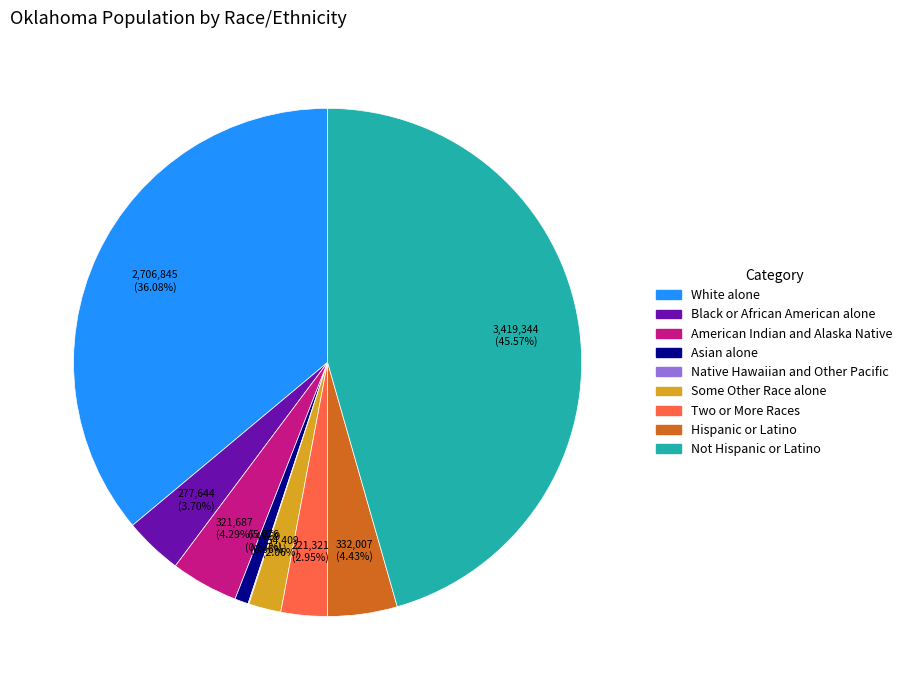

The Black or African American alone slice represents 4% of the pie. True or false?

True